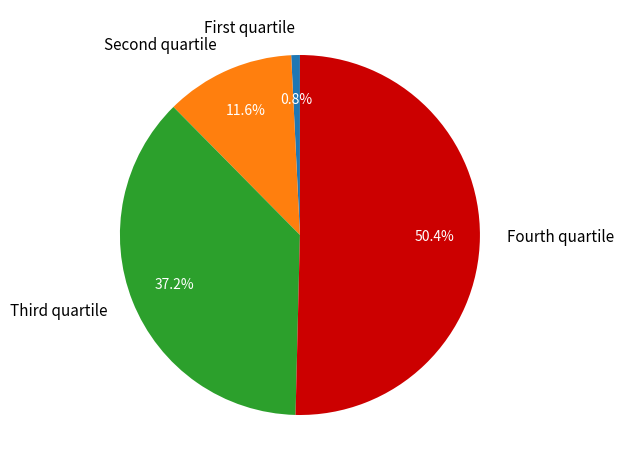

What is the largest slice in the pie chart?

Fourth quartile